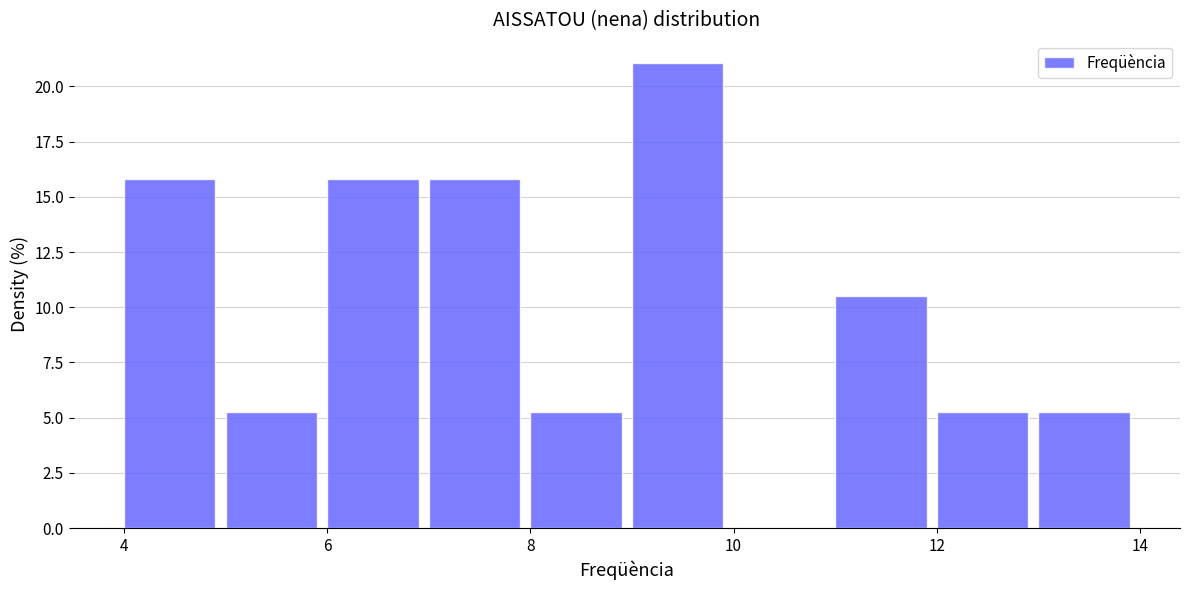

Over which range of the x-axis is the bar tallest?

9 to 10